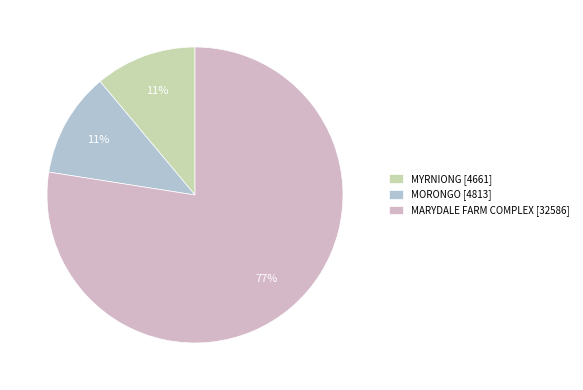

What is the smallest slice in the pie chart?

MYRNIONG